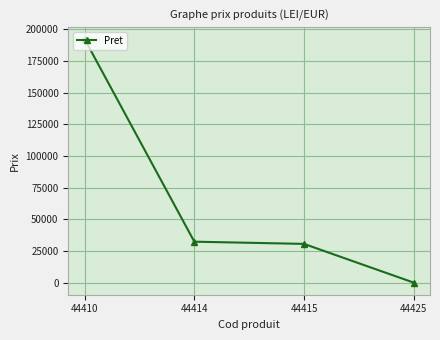

Which has a higher value, 44425 or 44414?

44414